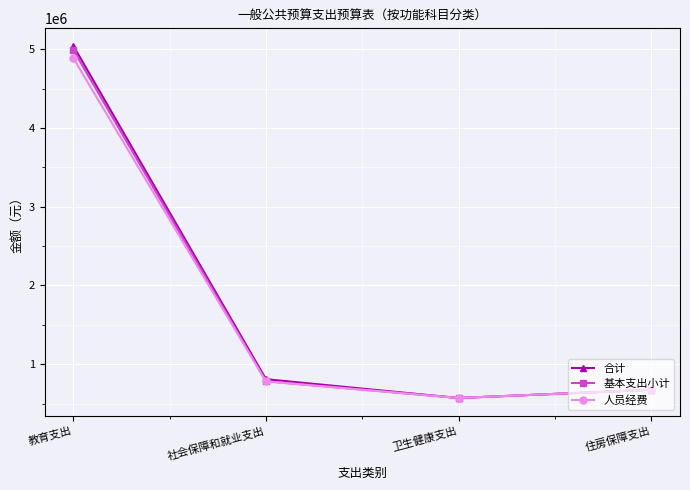

What is the sum of the 人员经费 values at 教育支出 and 卫生健康支出?

5456624.0